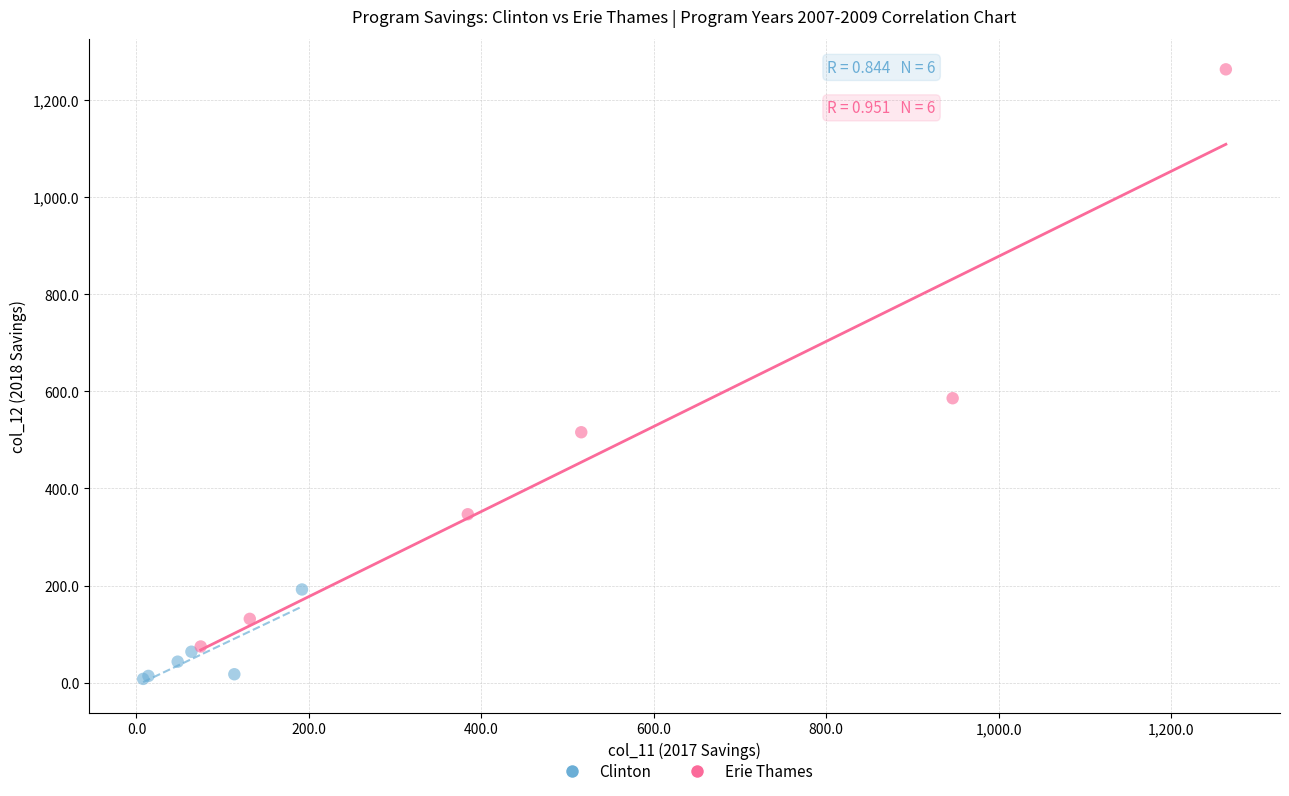

Which series reaches the maximum Y coordinate?

Erie Thames